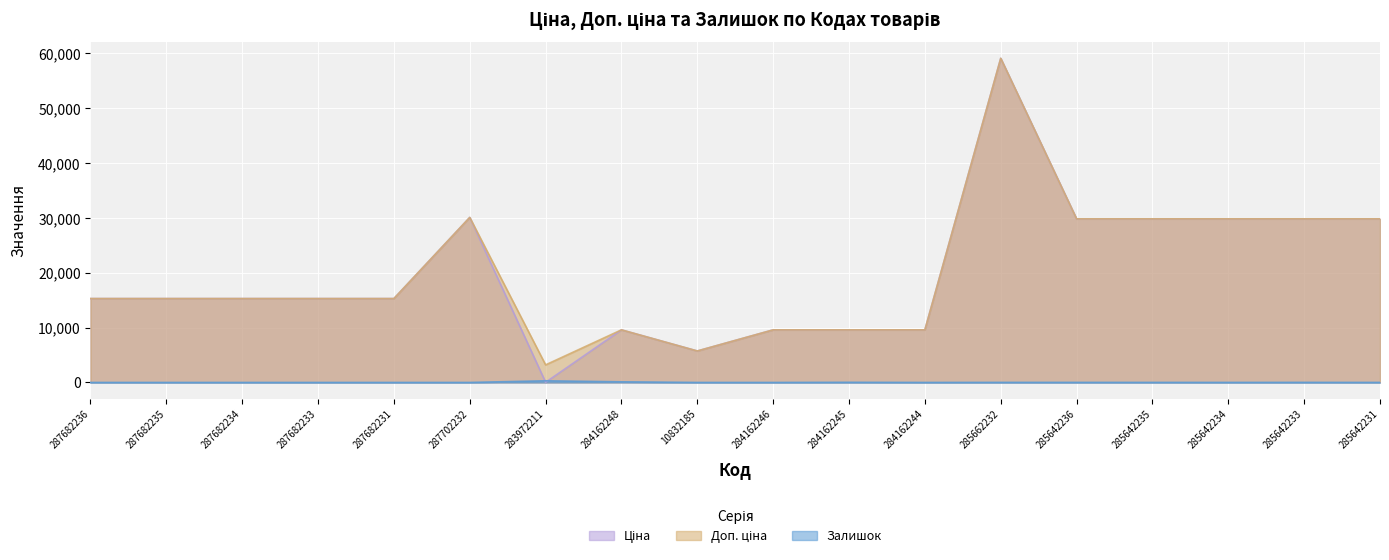

Count the number of categories in the chart.

18